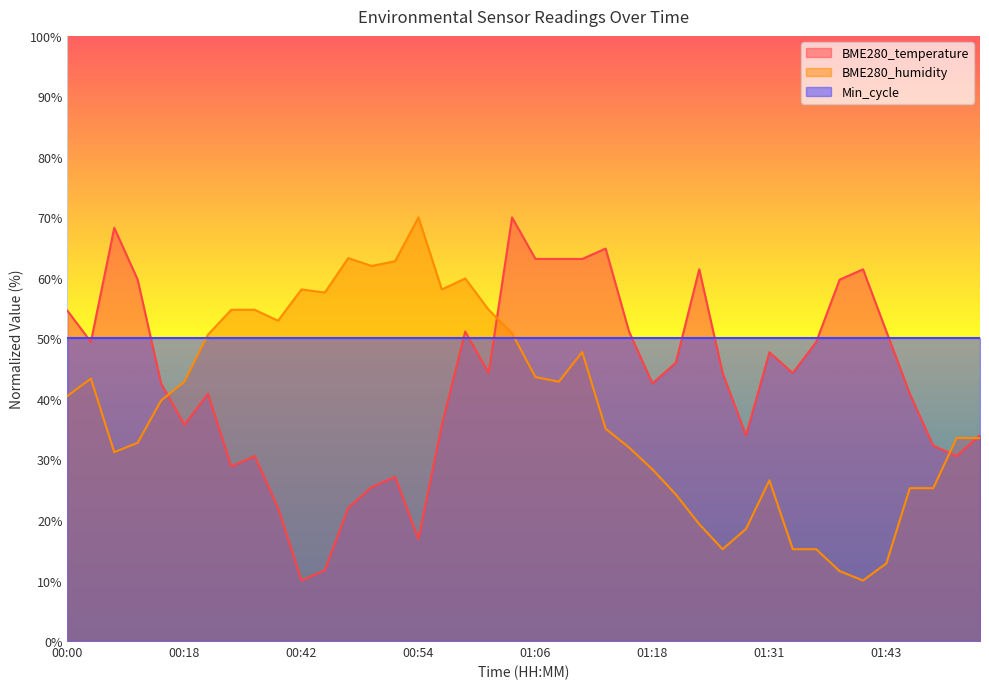

Which series has the largest total across all categories?

Min_cycle